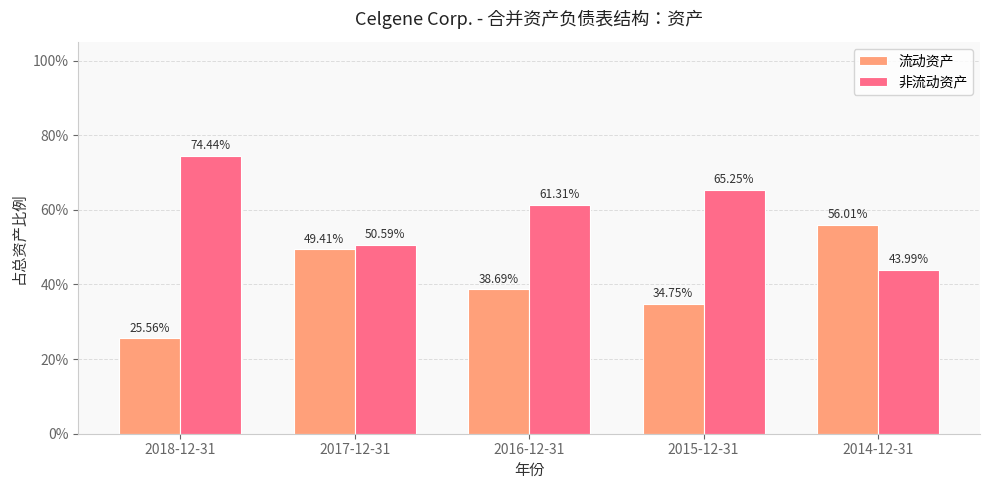

Between 2018-12-31 and 2017-12-31, which series saw the biggest shift?

流动资产